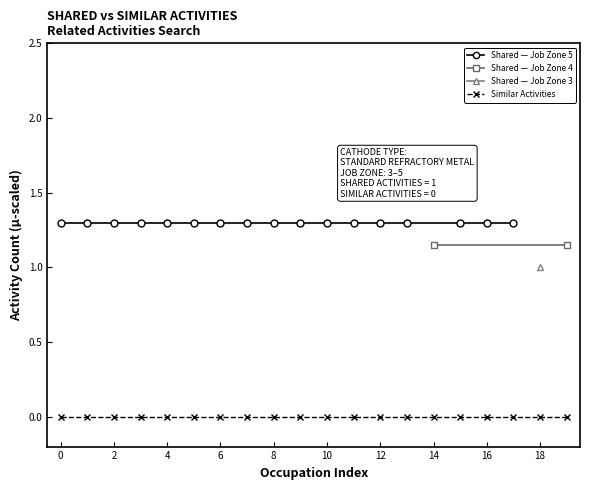

What is the minimum value for Shared Activities?

1